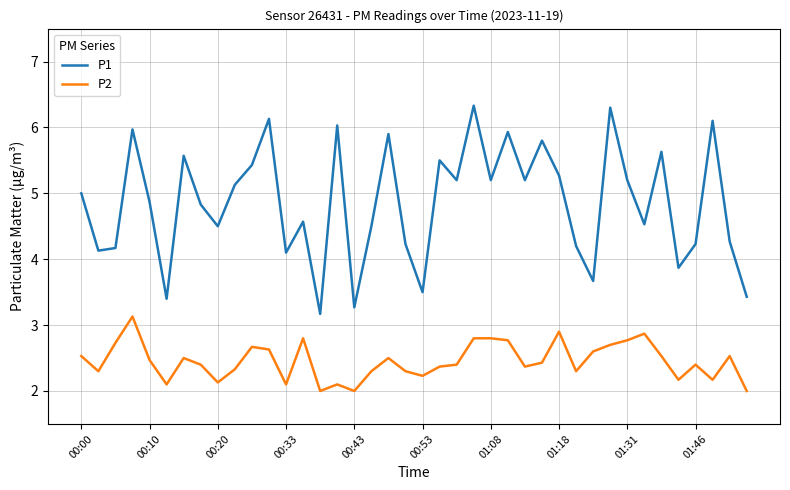

What is the difference between the maximum and minimum values in the P2 series?

1.1